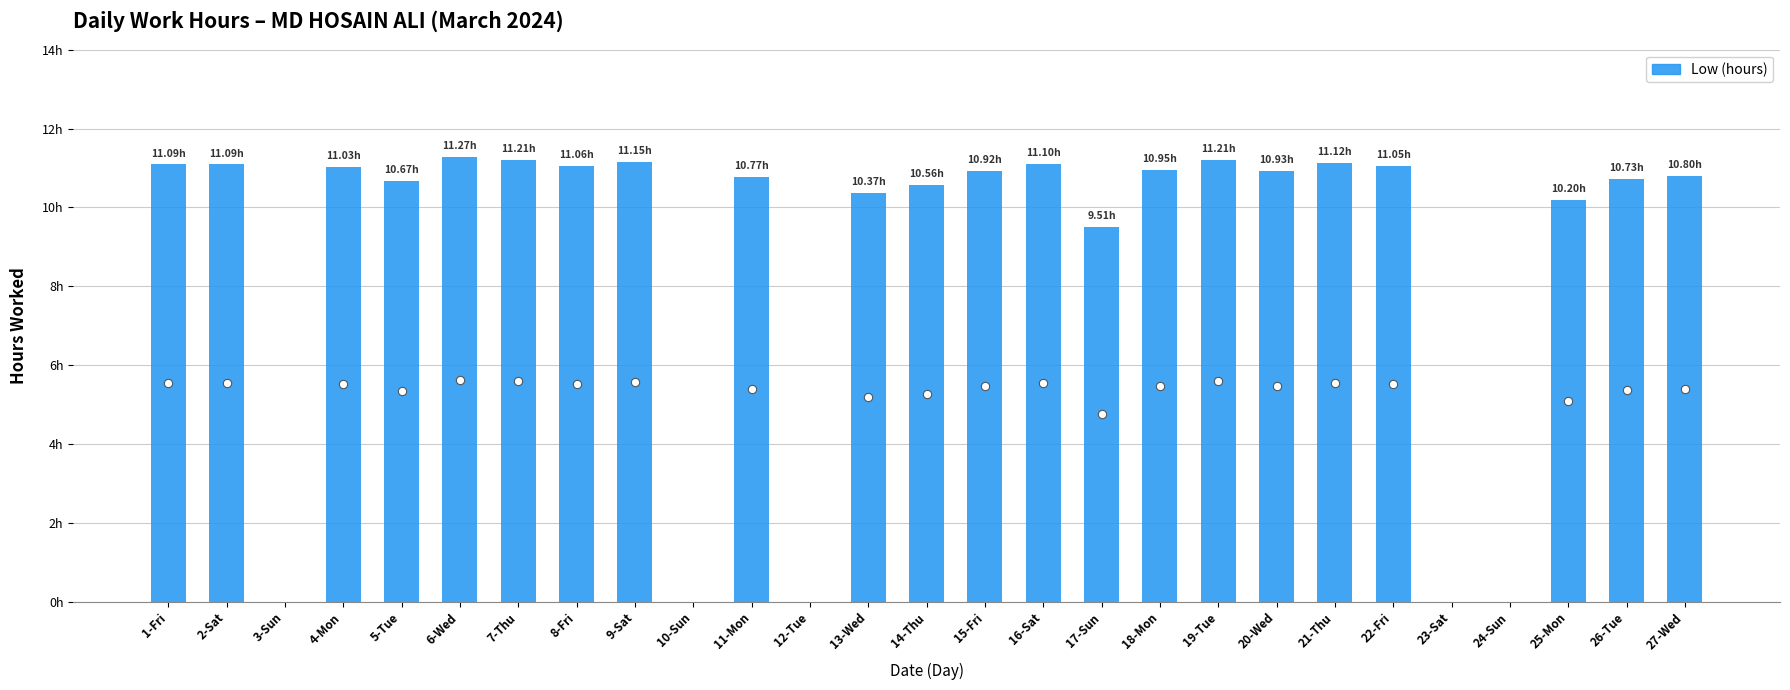

What is the change in value from 1-Fri to 25-Mon?

-0.9